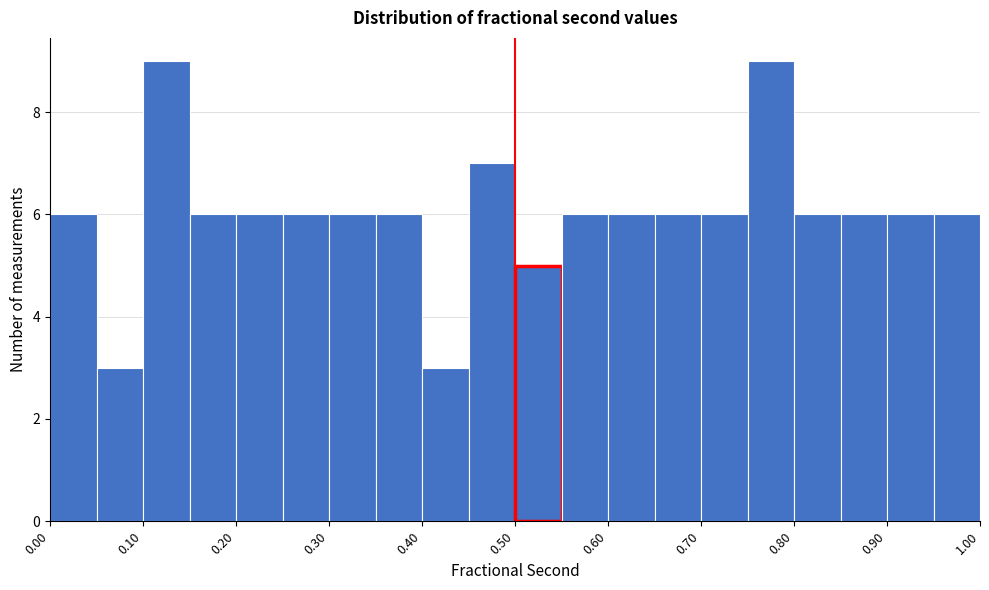

How tall is the bar that spans 0.15 to 0.20 on the x-axis? The values are not printed on the chart, so give them approximately, as read against the axis.

6